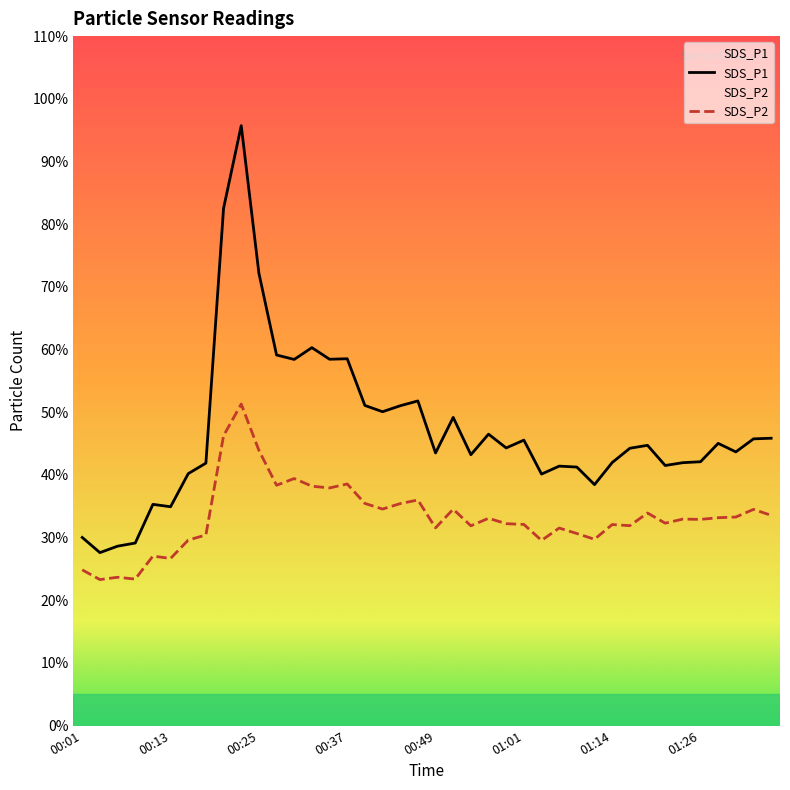

What position from the right is 00:08?

37